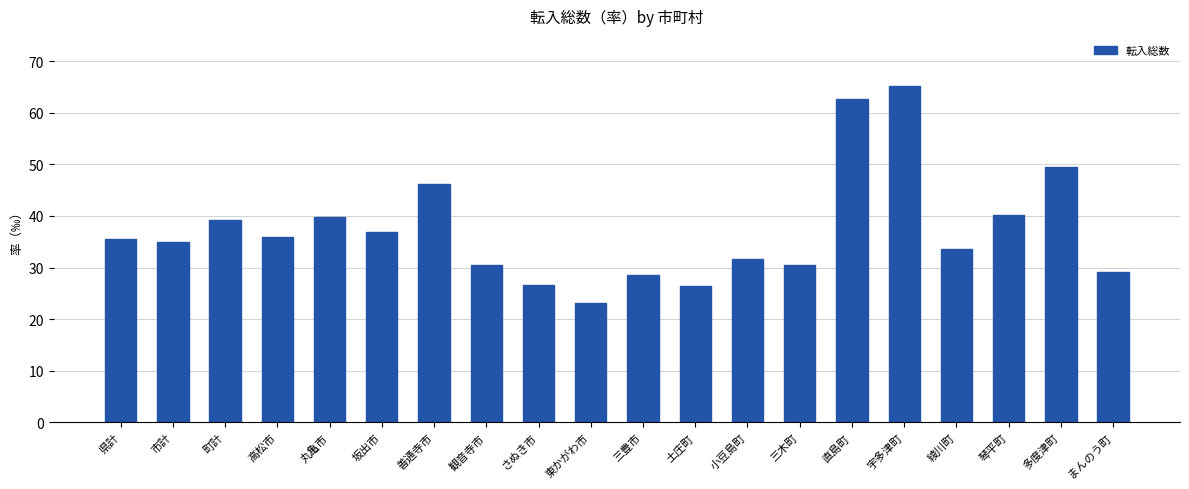

Which has a higher value, 三豊市 or 町計?

町計